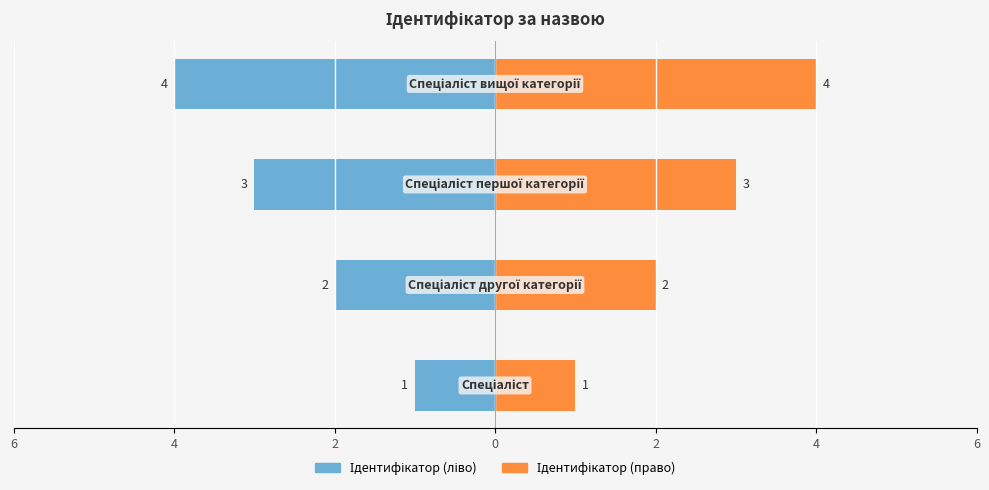

What is the difference between the second highest and second lowest values in the Ідентифікатор (право) series?

1